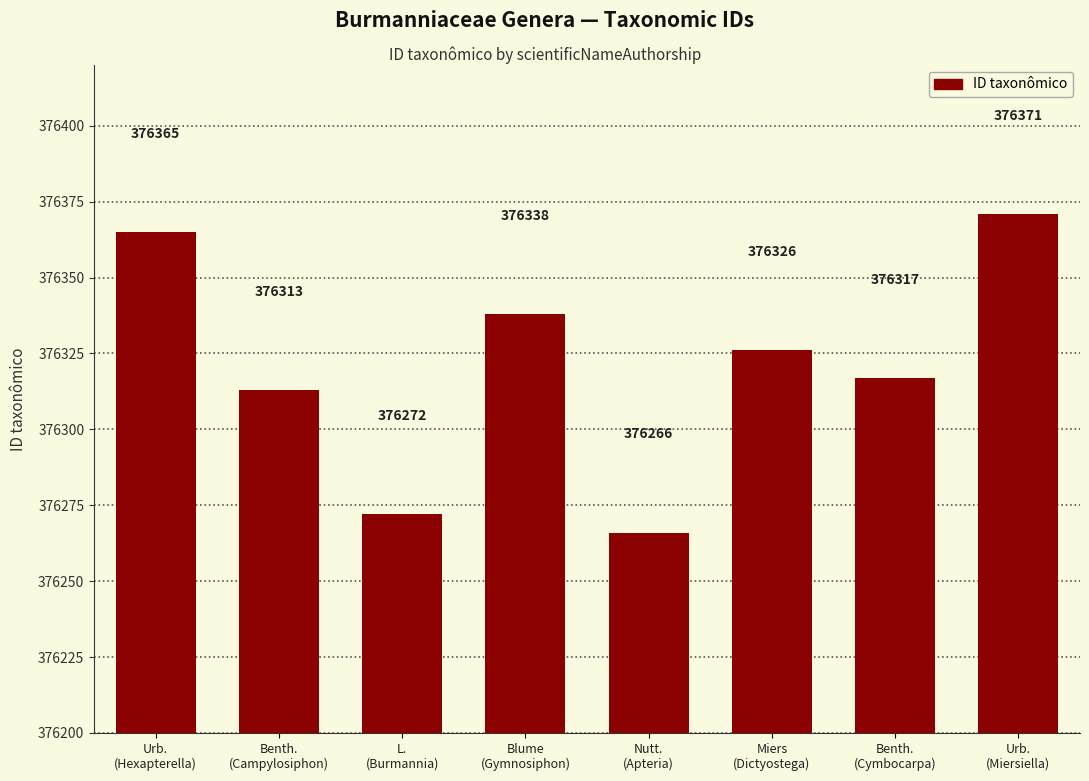

What is the average value?

376321